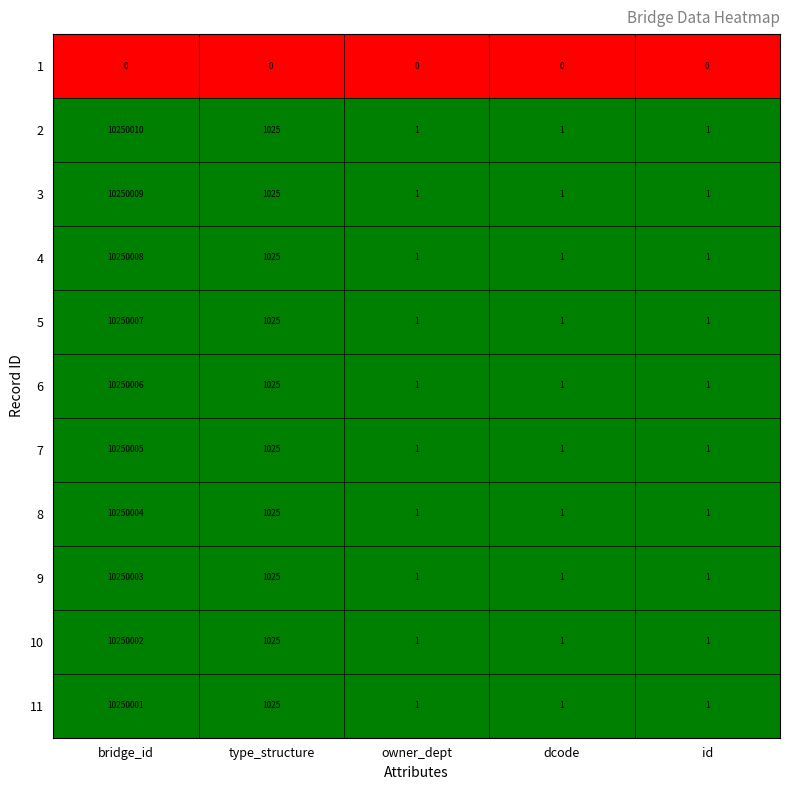

What is the spread (max minus min) of values at type_structure?

1025